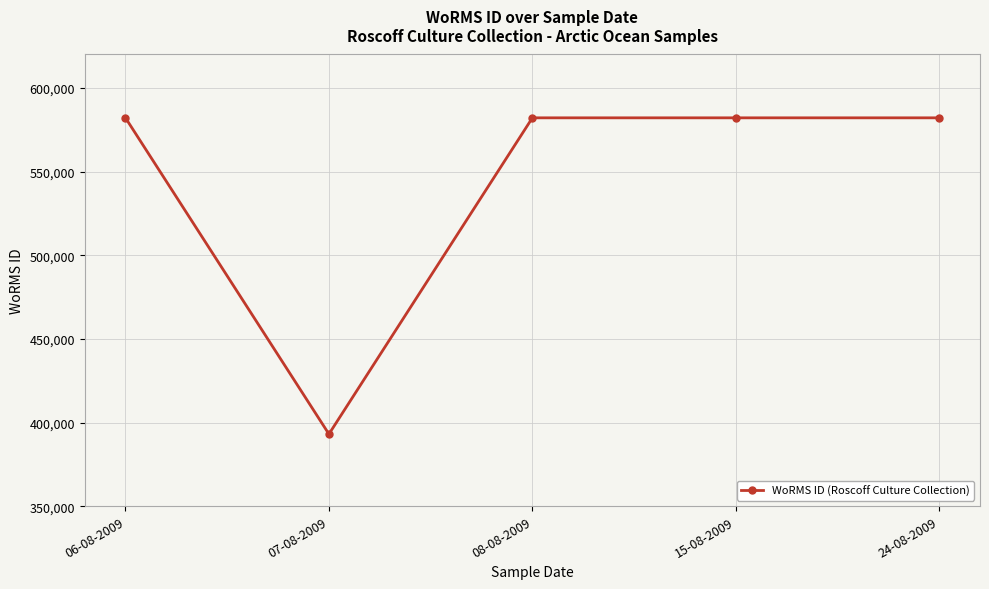

Does the chart have visible grid lines?

Yes